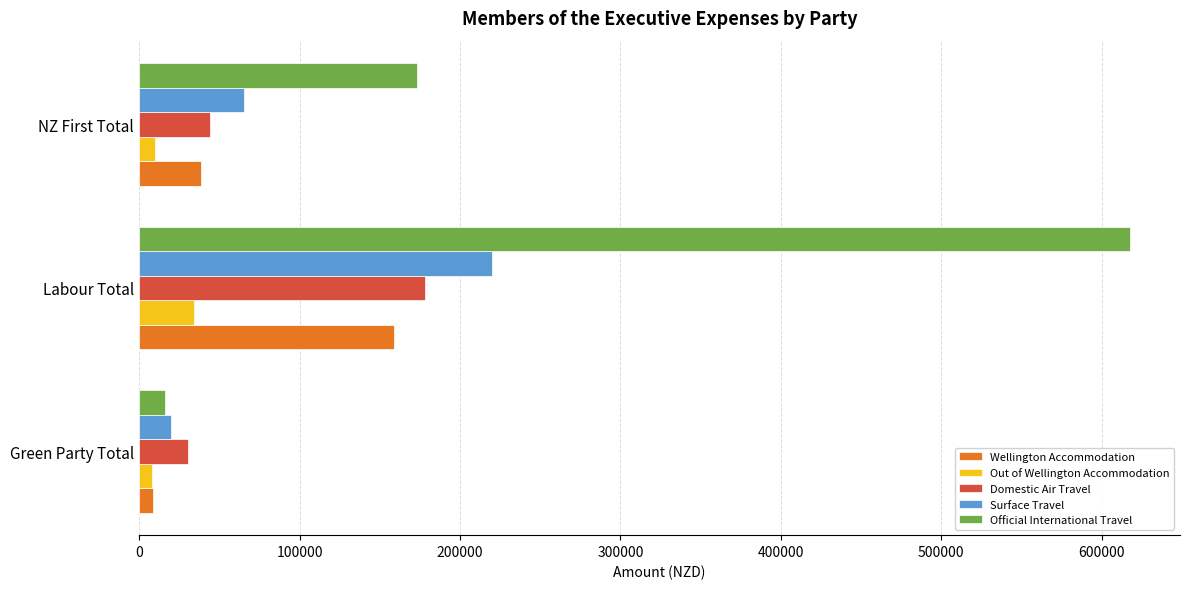

At which label does Domestic Air Travel reach its peak?

Labour Total